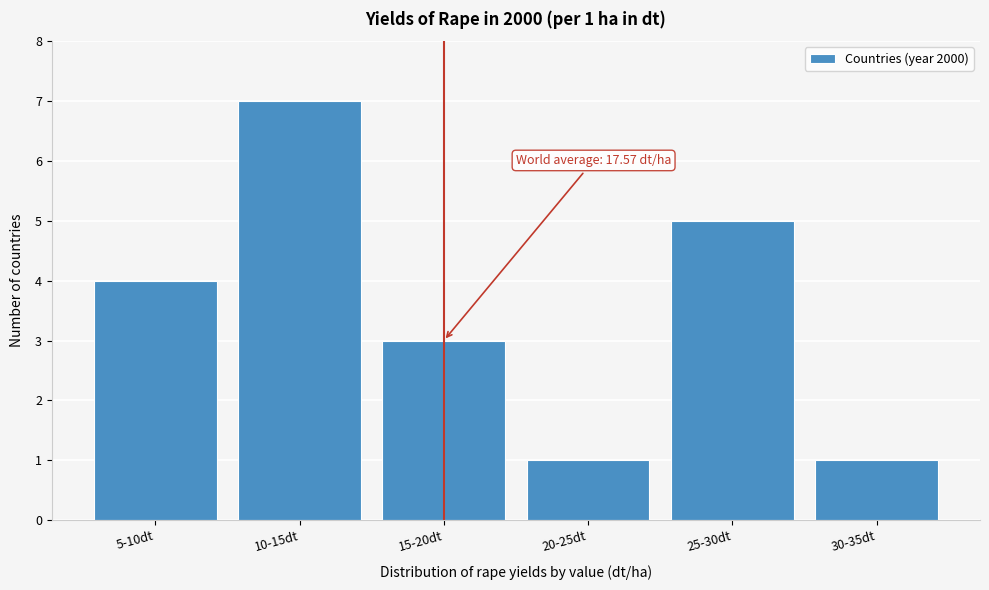

Reading right to left, what are all the values shown in this chart?

30-35dt=1	25-30dt=5	20-25dt=1	15-20dt=3	10-15dt=7	5-10dt=4